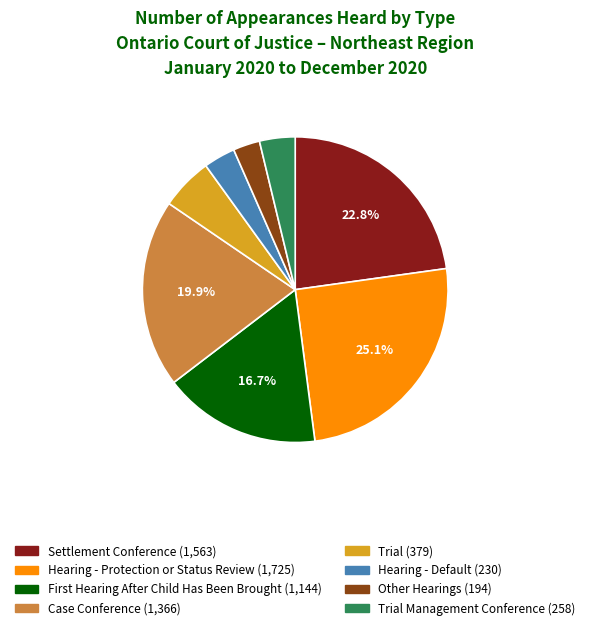

Does any single category account for the majority?

No